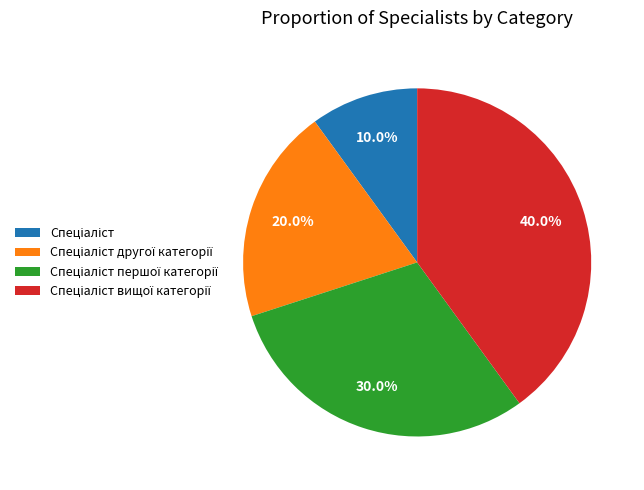

Does any single category account for the majority?

No